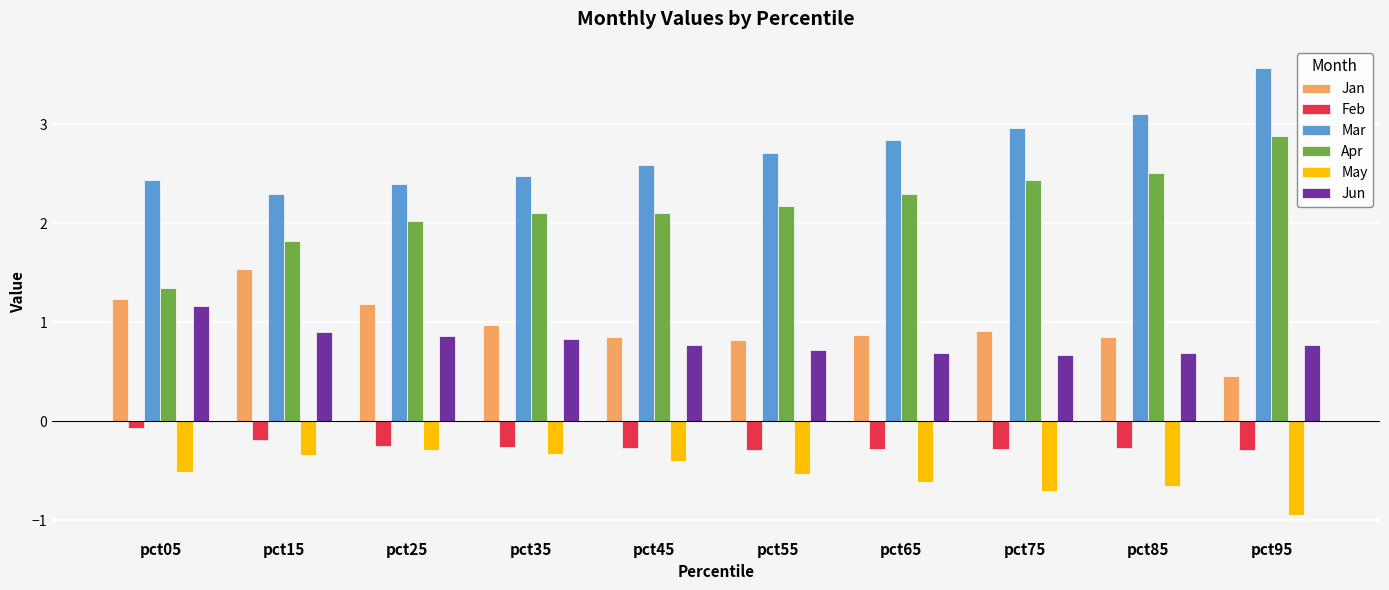

Read the May value at pct75.

-0.7